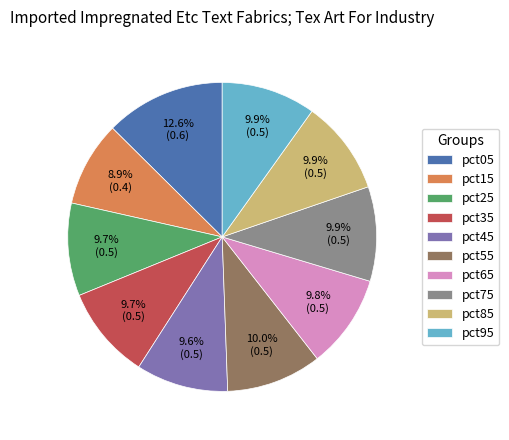

To the nearest percent, what portion does pct75 represent?

10%